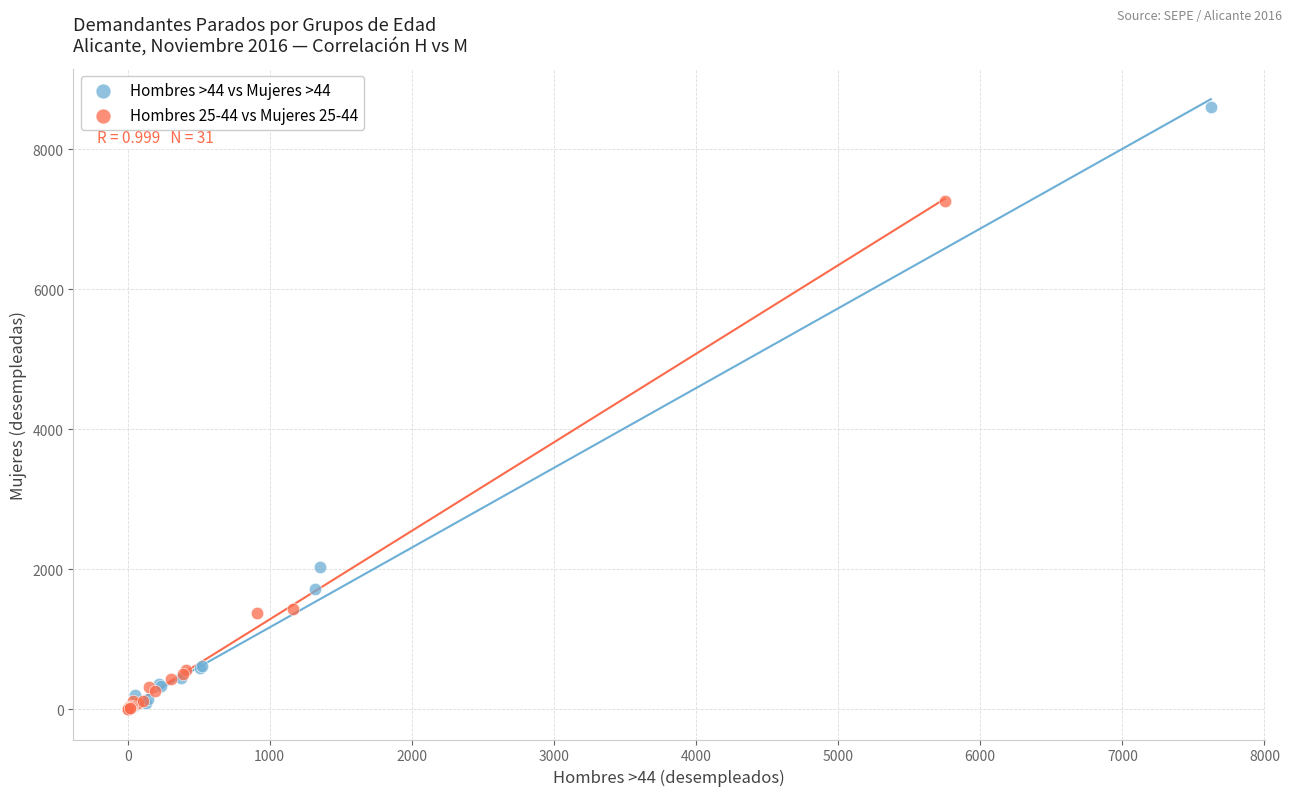

Which series reaches the maximum Y coordinate?

Hombres >44 vs Mujeres >44